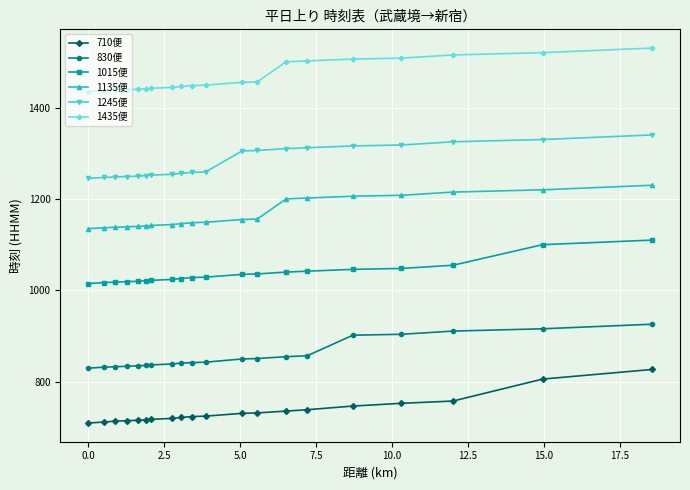

What is the smallest value displayed?

710